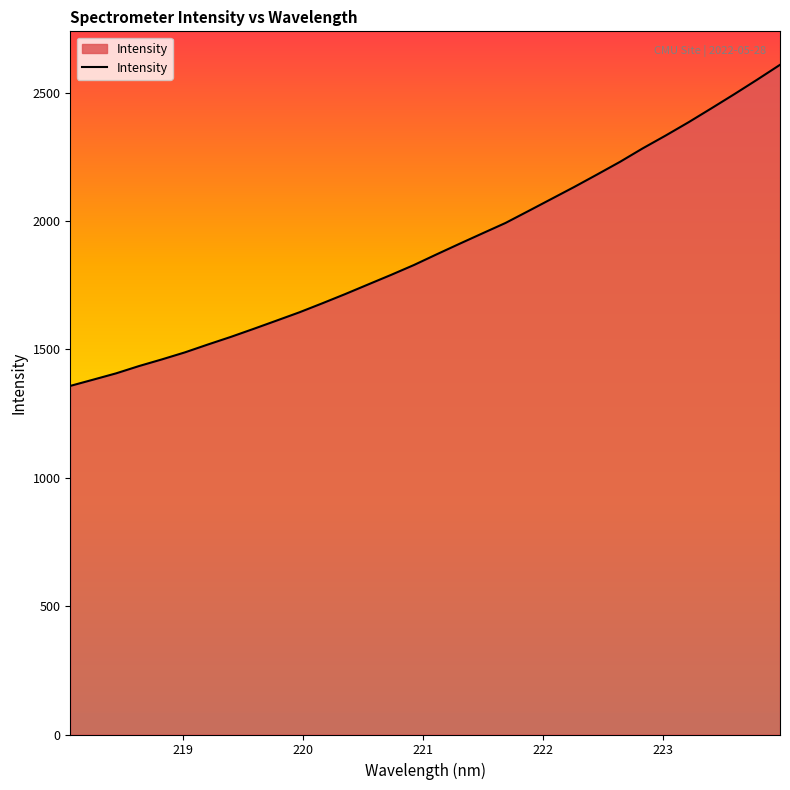

What is the smallest value displayed?

1358.0